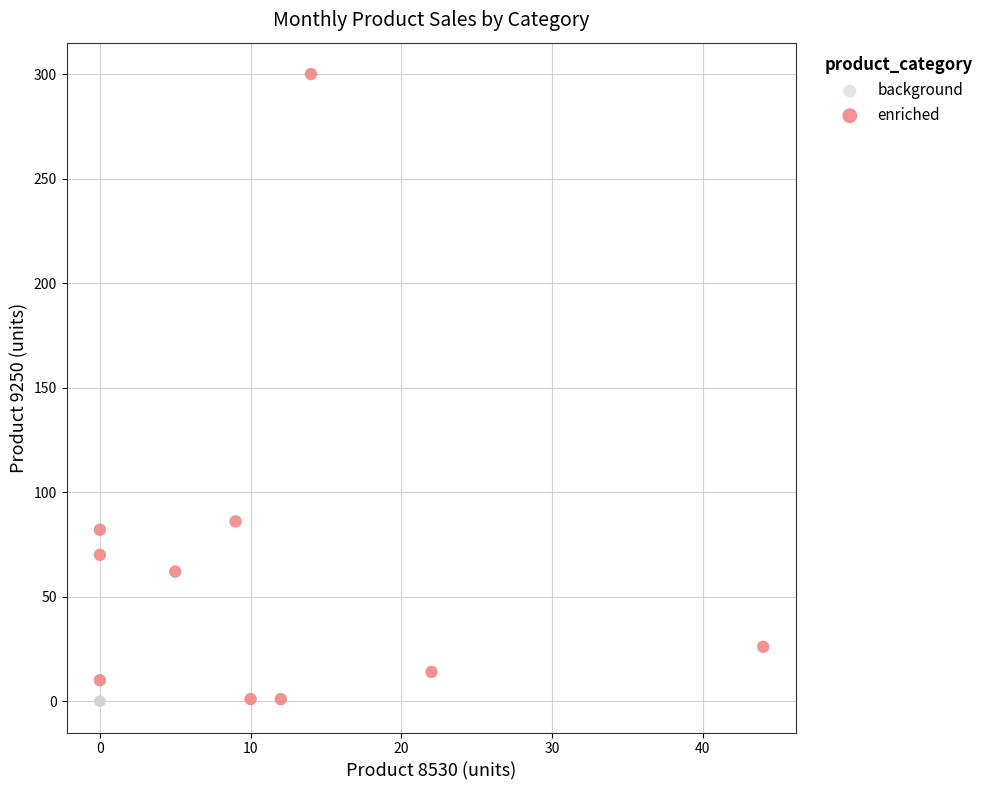

Which series reaches the maximum Y coordinate?

enriched